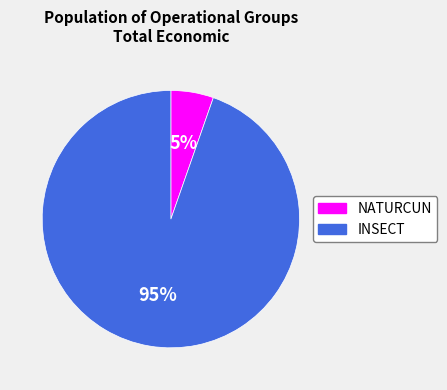

How many slices are in this pie chart?

2